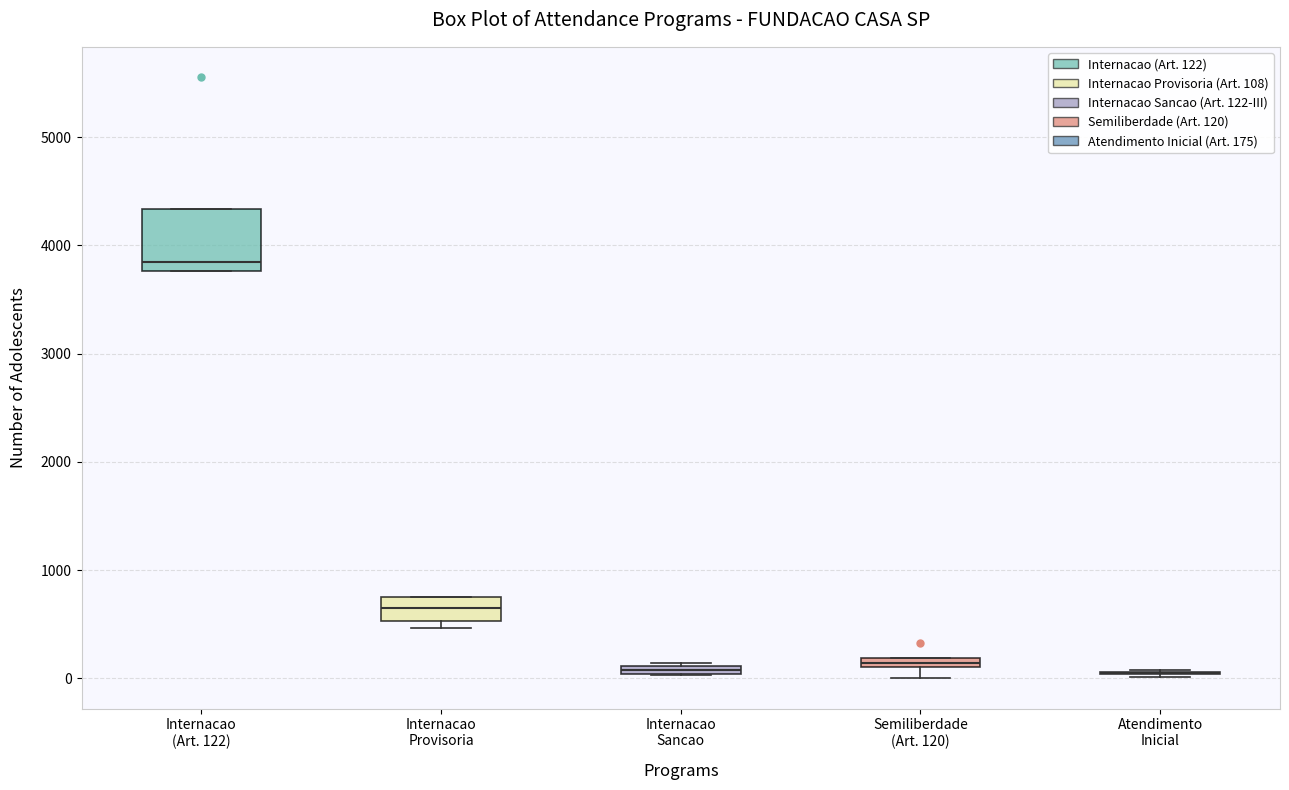

Comparing the boxes themselves (not the whiskers), which one is the tallest?

Internacao (Art. 122)